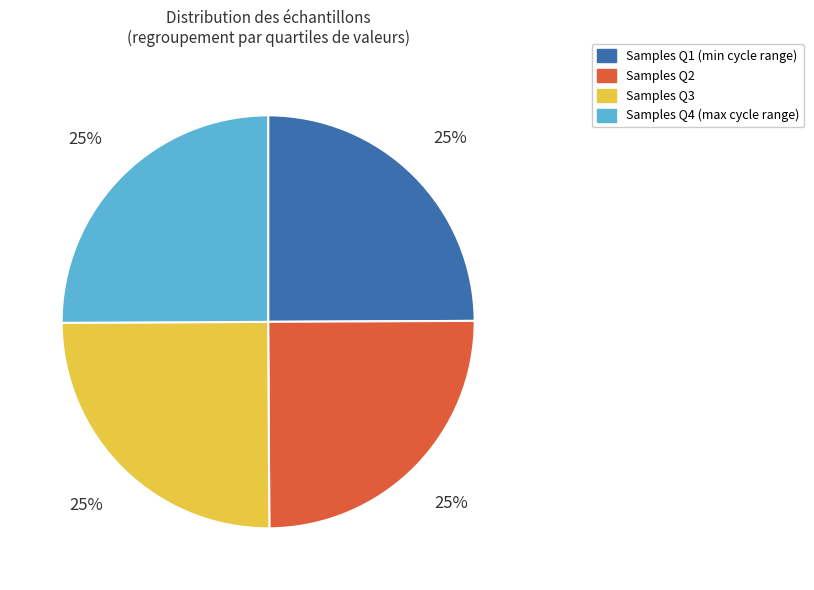

To the nearest percent, what is the average slice percentage?

25%